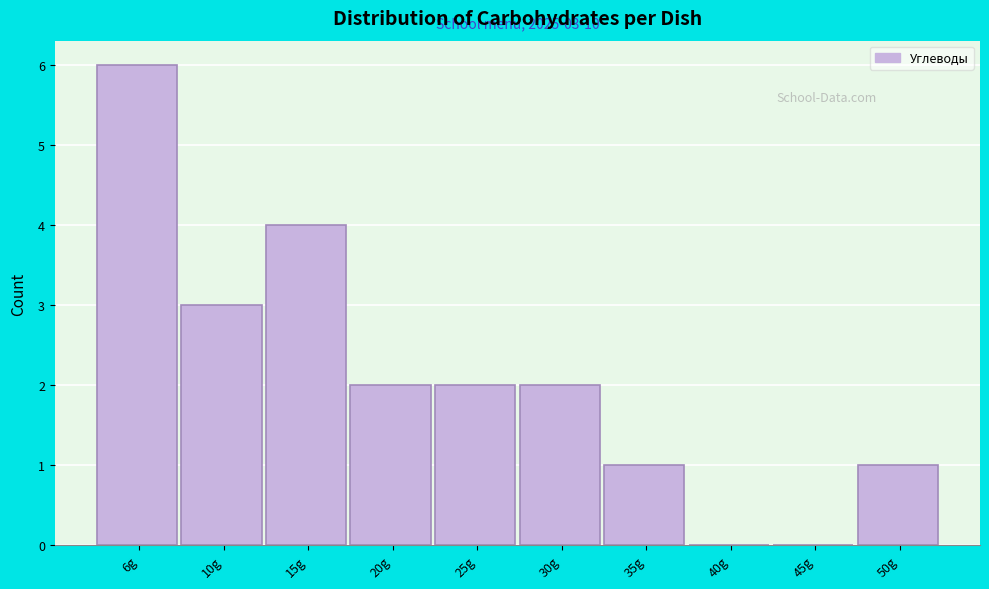

Reading right to left, what are all the values shown in this chart?

50g=1	45g=0	40g=0	35g=1	30g=2	25g=2	20g=2	15g=4	10g=3	6g=6